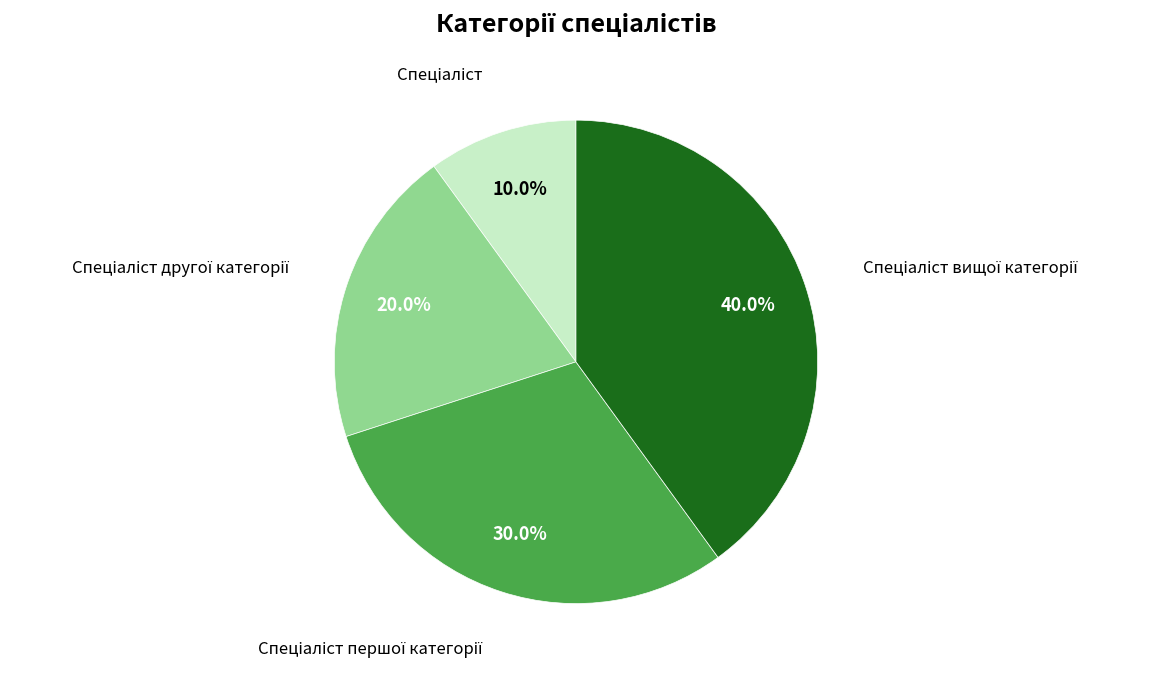

Does any single category account for the majority?

No